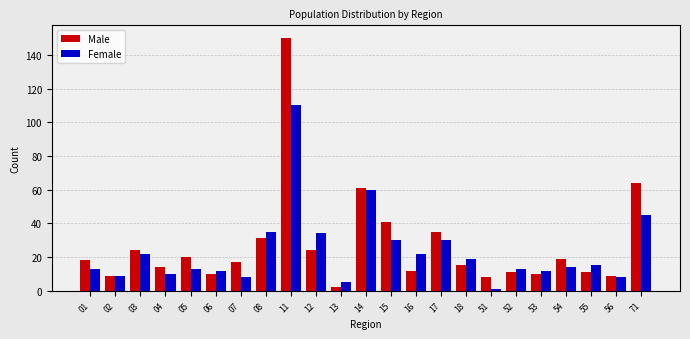

Reading right to left, what are all the values shown in this chart?

Male: 71=64	56=9	55=11	54=19	53=10	52=11	51=8	18=15	17=35	16=12	15=41	14=61	13=2	12=24	11=150	08=31	07=17	06=10	05=20	04=14	03=24	02=9	01=18
Female: 71=45	56=8	55=15	54=14	53=12	52=13	51=1	18=19	17=30	16=22	15=30	14=60	13=5	12=34	11=110	08=35	07=8	06=12	05=13	04=10	03=22	02=9	01=13